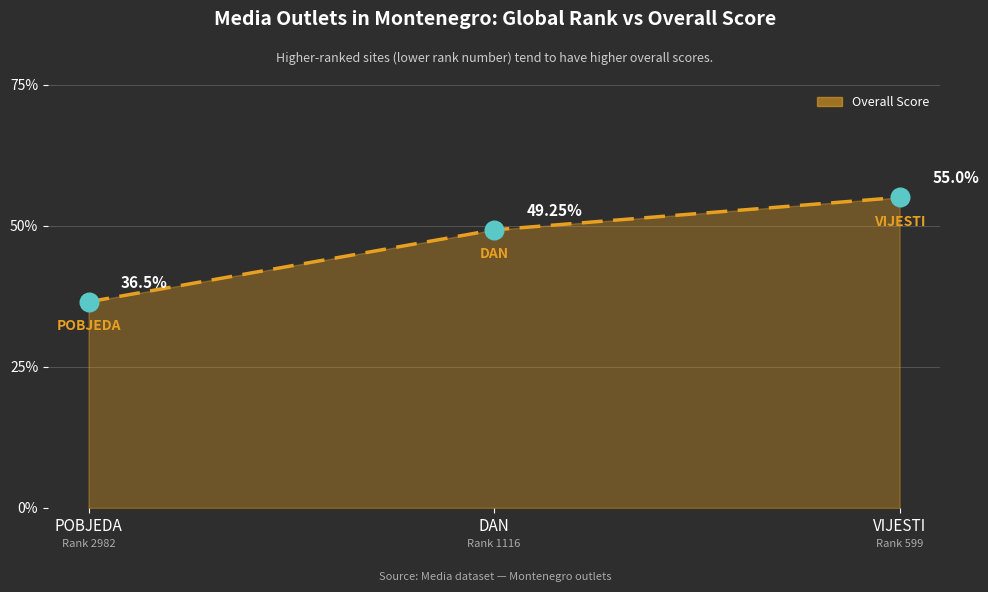

Between VIJESTI and POBJEDA, which is larger?

VIJESTI